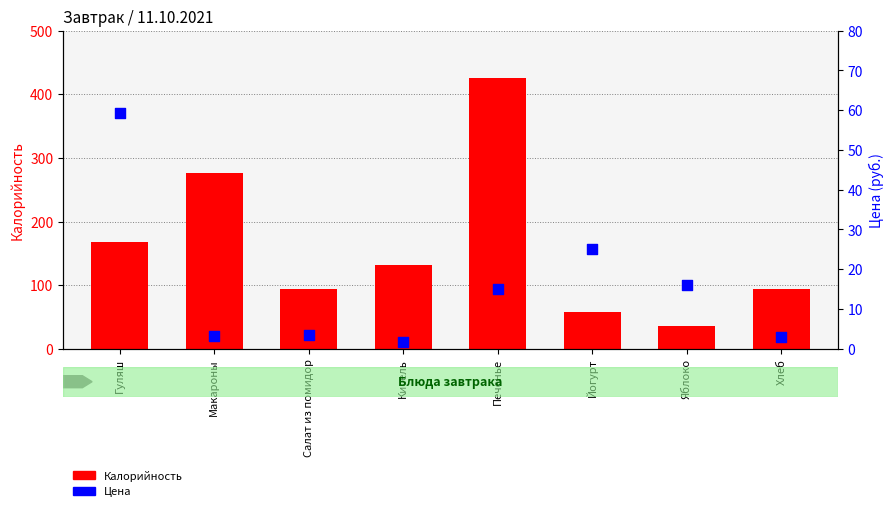

Which series has the largest Y range (max minus min)?

Калорийность